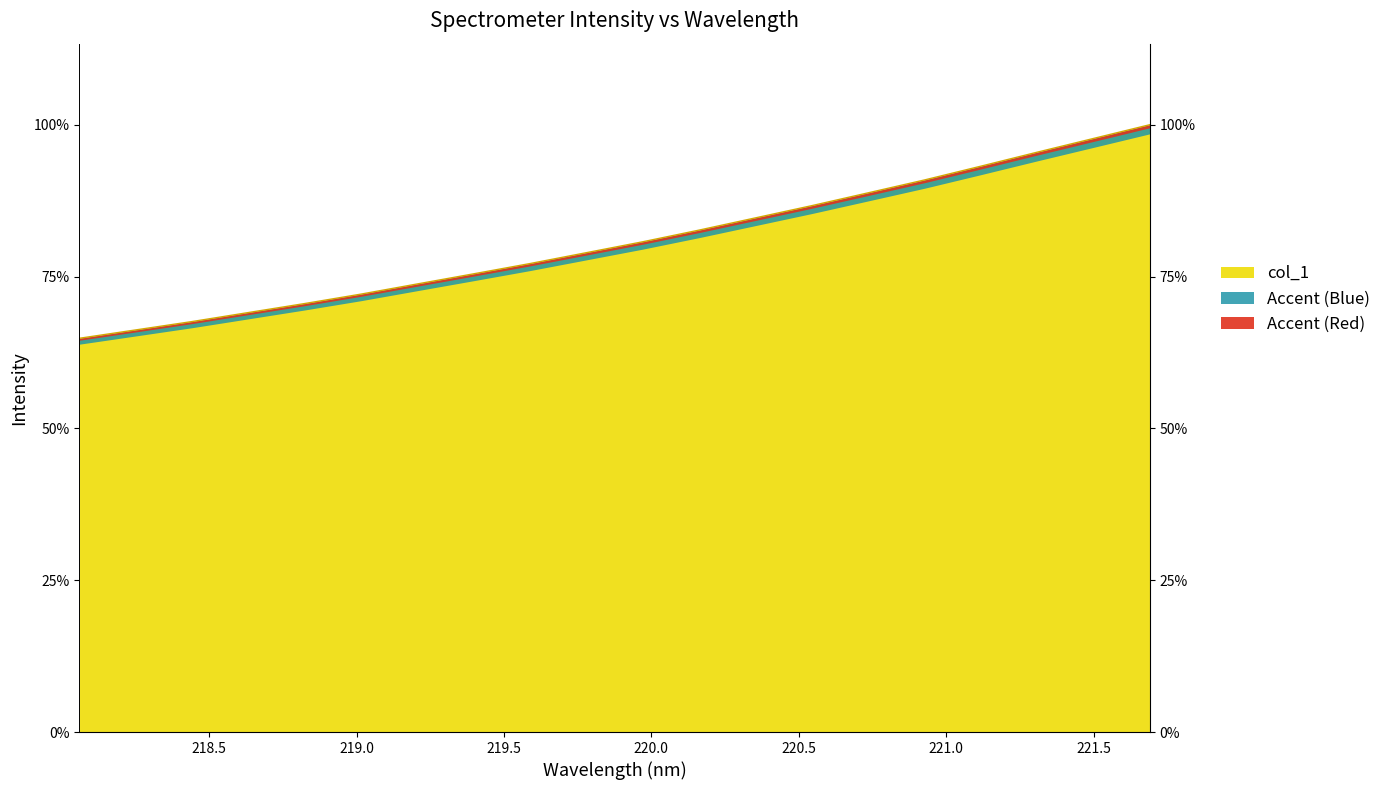

Read the value at 220.5444.

3823.5